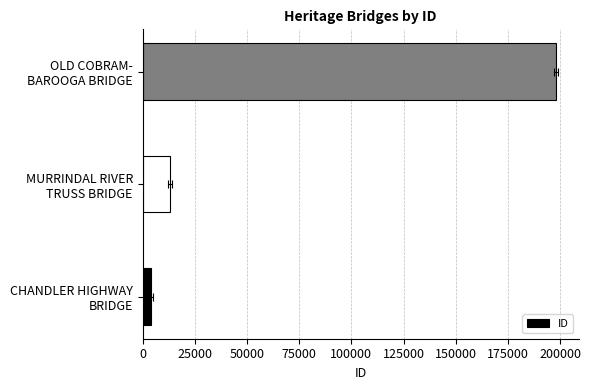

The value at CHANDLER HIGHWAY BRIDGE is 3861. True or false?

True